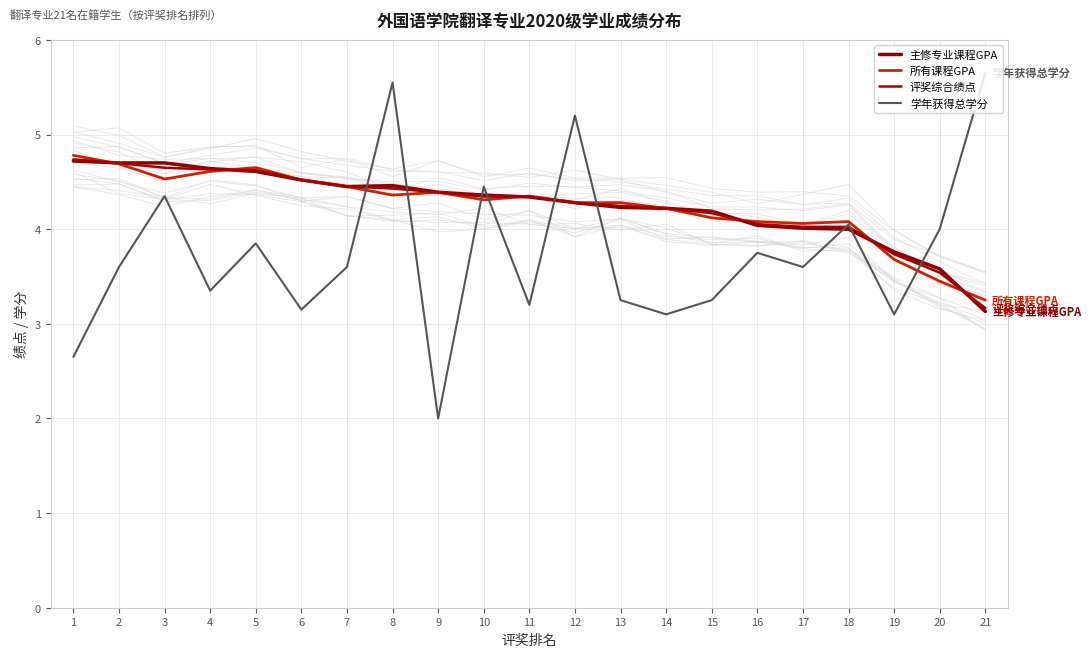

Where is 评奖综合绩点 nearest to the value 3?

21